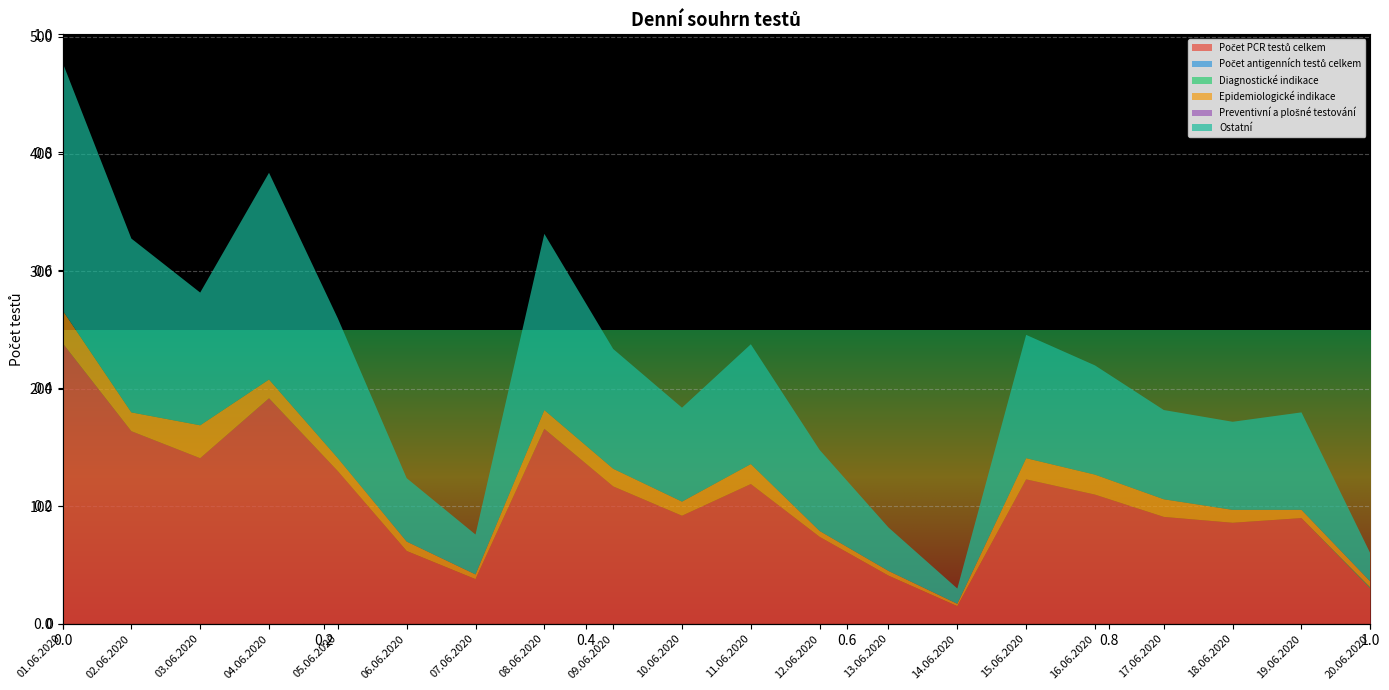

Reading right to left, list all the values displayed in this chart.

Počet PCR testů celkem: 20.06.2020=30	19.06.2020=90	18.06.2020=86	17.06.2020=91	16.06.2020=110	15.06.2020=123	14.06.2020=15	13.06.2020=41	12.06.2020=74	11.06.2020=119	10.06.2020=92	09.06.2020=117	08.06.2020=166	07.06.2020=38	06.06.2020=62	05.06.2020=130	04.06.2020=192	03.06.2020=141	02.06.2020=164	01.06.2020=239
Počet antigenních testů celkem: 20.06.2020=0	19.06.2020=0	18.06.2020=0	17.06.2020=0	16.06.2020=0	15.06.2020=0	14.06.2020=0	13.06.2020=0	12.06.2020=0	11.06.2020=0	10.06.2020=0	09.06.2020=0	08.06.2020=0	07.06.2020=0	06.06.2020=0	05.06.2020=0	04.06.2020=0	03.06.2020=0	02.06.2020=0	01.06.2020=0
Diagnostické indikace: 20.06.2020=1	19.06.2020=0	18.06.2020=0	17.06.2020=0	16.06.2020=0	15.06.2020=0	14.06.2020=0	13.06.2020=0	12.06.2020=0	11.06.2020=0	10.06.2020=0	09.06.2020=0	08.06.2020=0	07.06.2020=0	06.06.2020=0	05.06.2020=0	04.06.2020=0	03.06.2020=0	02.06.2020=0	01.06.2020=0
Epidemiologické indikace: 20.06.2020=5	19.06.2020=7	18.06.2020=11	17.06.2020=15	16.06.2020=17	15.06.2020=18	14.06.2020=2	13.06.2020=4	12.06.2020=5	11.06.2020=17	10.06.2020=12	09.06.2020=15	08.06.2020=16	07.06.2020=4	06.06.2020=8	05.06.2020=11	04.06.2020=16	03.06.2020=28	02.06.2020=16	01.06.2020=28
Preventivní a plošné testování: 20.06.2020=0	19.06.2020=0	18.06.2020=0	17.06.2020=0	16.06.2020=0	15.06.2020=0	14.06.2020=0	13.06.2020=0	12.06.2020=0	11.06.2020=0	10.06.2020=0	09.06.2020=0	08.06.2020=0	07.06.2020=0	06.06.2020=0	05.06.2020=0	04.06.2020=0	03.06.2020=0	02.06.2020=0	01.06.2020=0
Ostatní: 20.06.2020=24	19.06.2020=83	18.06.2020=75	17.06.2020=76	16.06.2020=93	15.06.2020=105	14.06.2020=13	13.06.2020=37	12.06.2020=69	11.06.2020=102	10.06.2020=80	09.06.2020=102	08.06.2020=150	07.06.2020=34	06.06.2020=54	05.06.2020=119	04.06.2020=176	03.06.2020=113	02.06.2020=148	01.06.2020=211